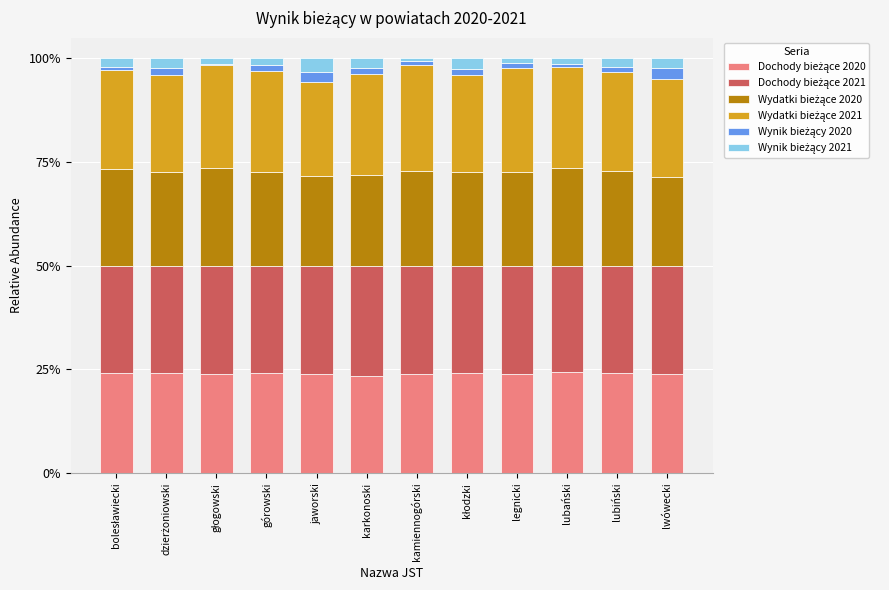

How many distinct data groups are displayed?

6